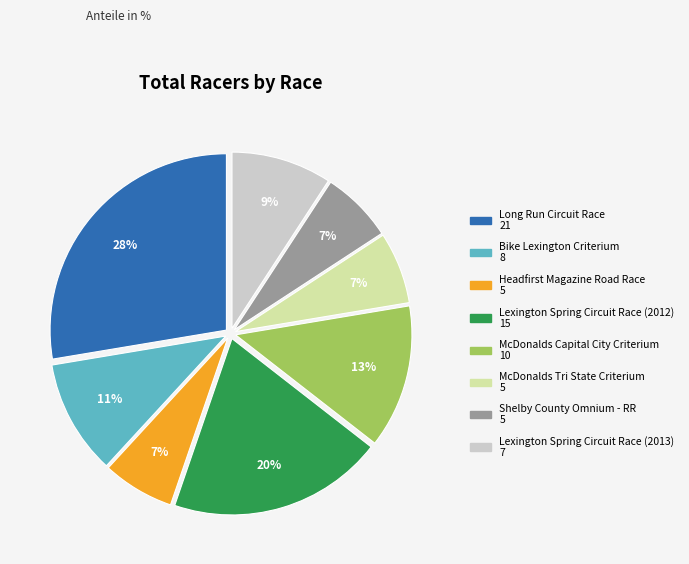

To the nearest percent, what is the difference between the largest and smallest slice percentages?

21%